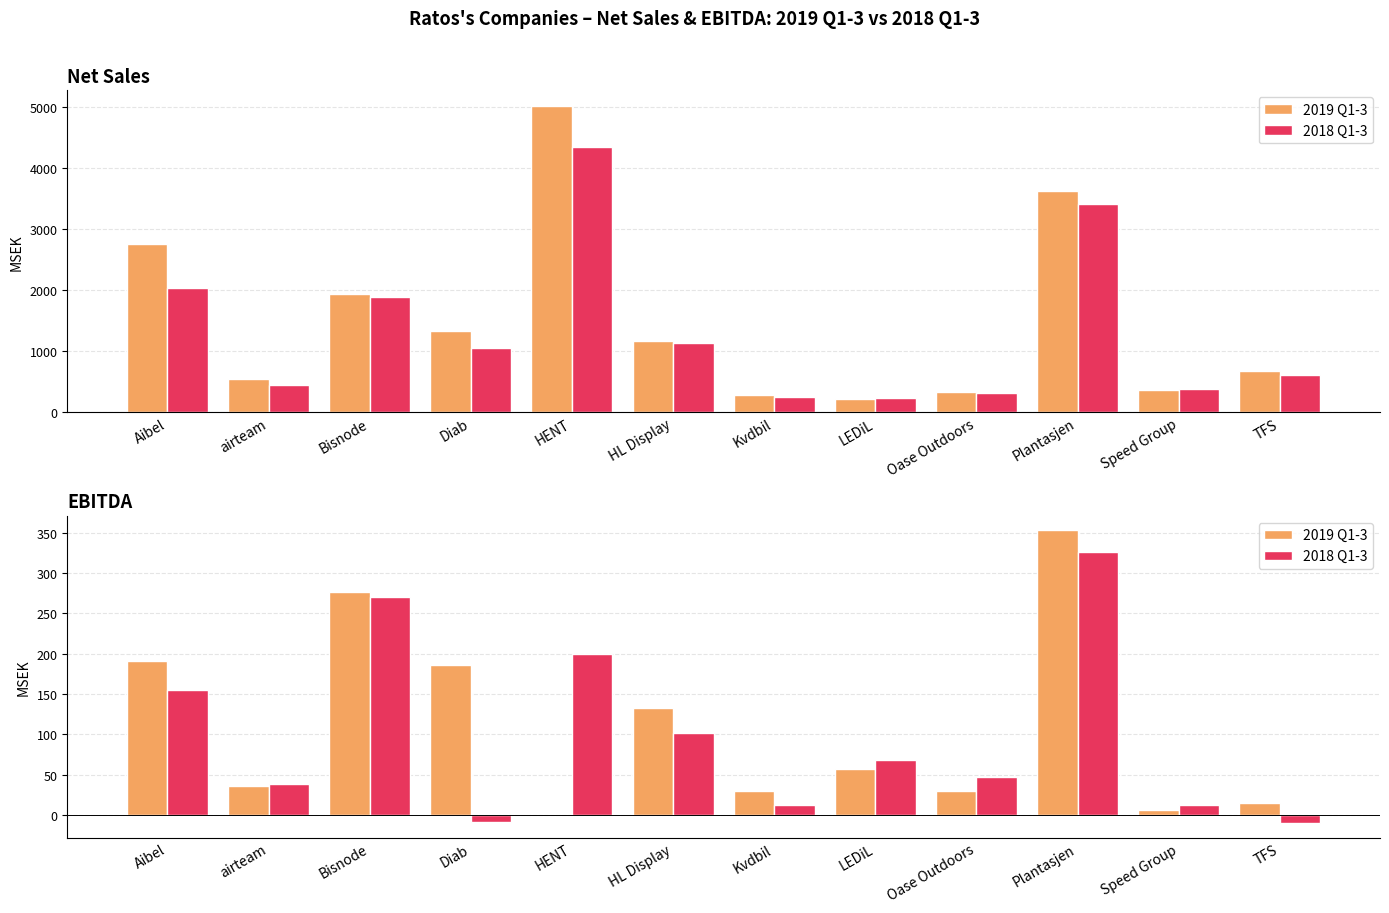

True or false: 2019 Q1-3 has a value of 30.1 at Oase Outdoors.

True